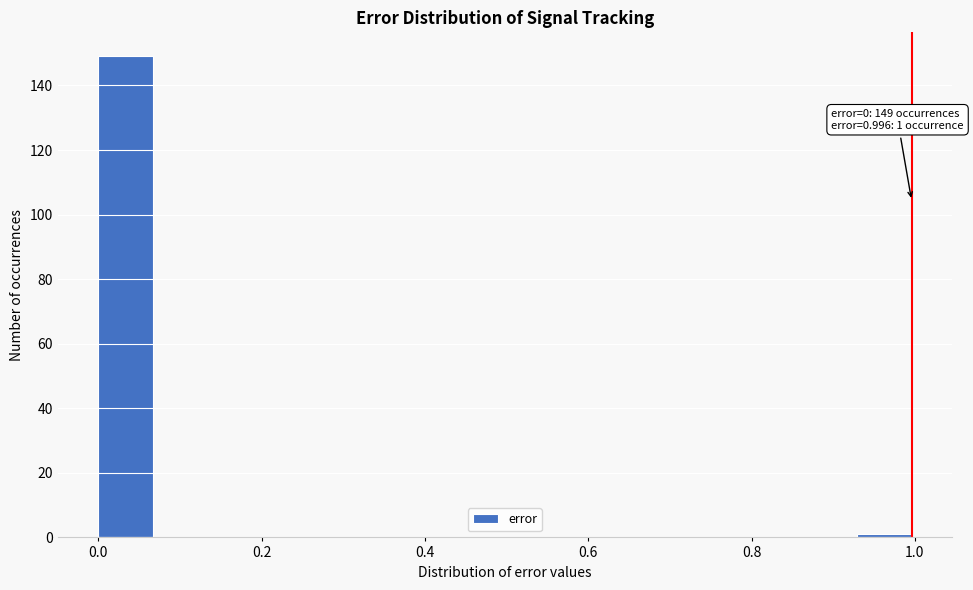

Around what value on the x-axis is the tallest bar? Give the approximate position of its centre, as read against the axis.

0.04